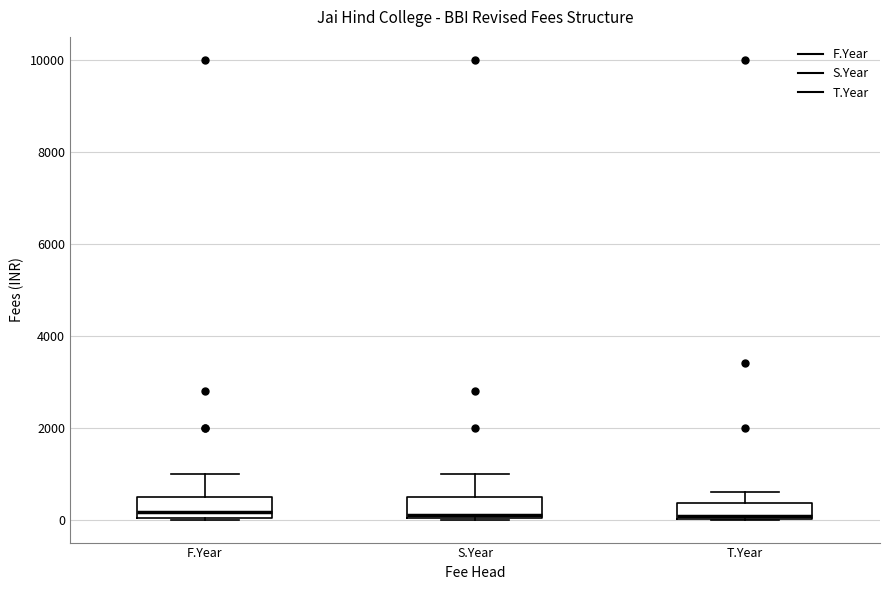

Where does the upper whisker of the box for S.Year end on the y-axis? The values are not printed on the chart, so give them approximately, as read against the axis.

1000